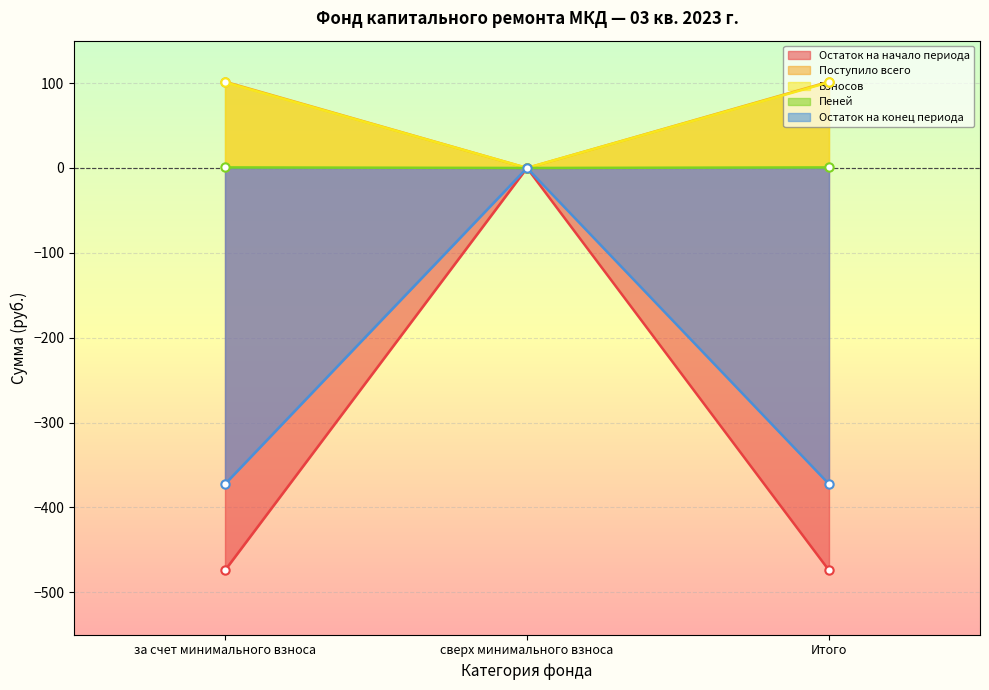

Which series has the largest total across all categories?

Поступило всего